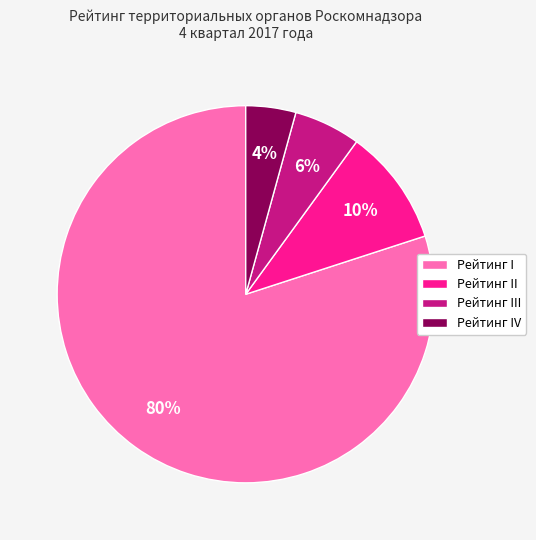

To the nearest percent, what percentage of the pie is Рейтинг I?

80%